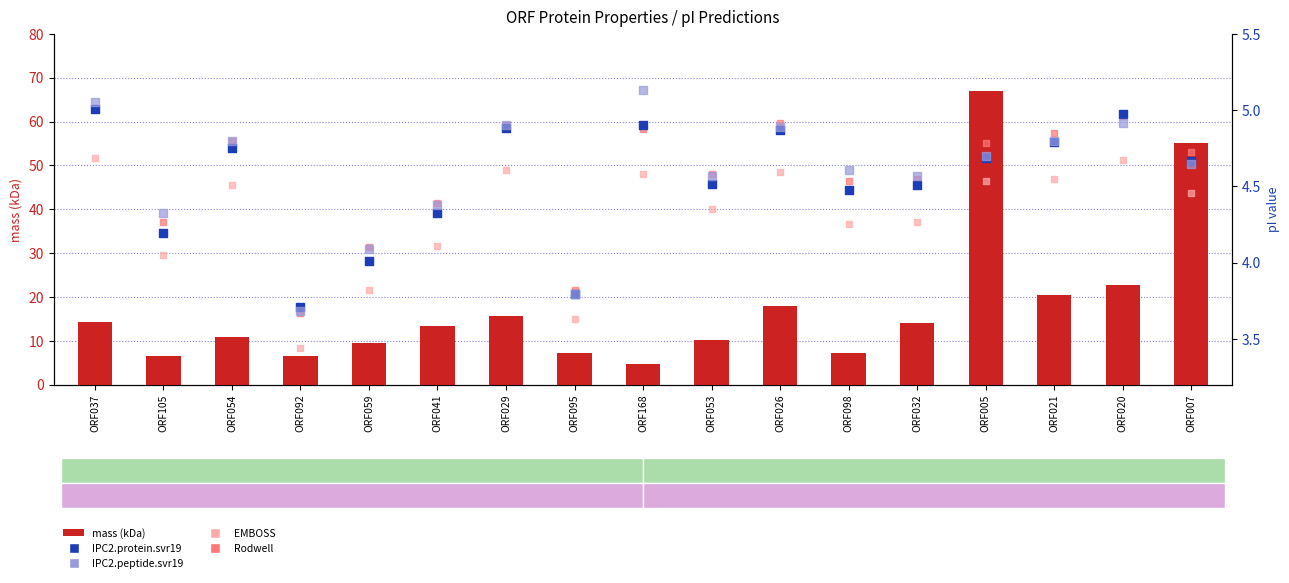

Which series has the largest Y range (max minus min)?

mass (kDa)